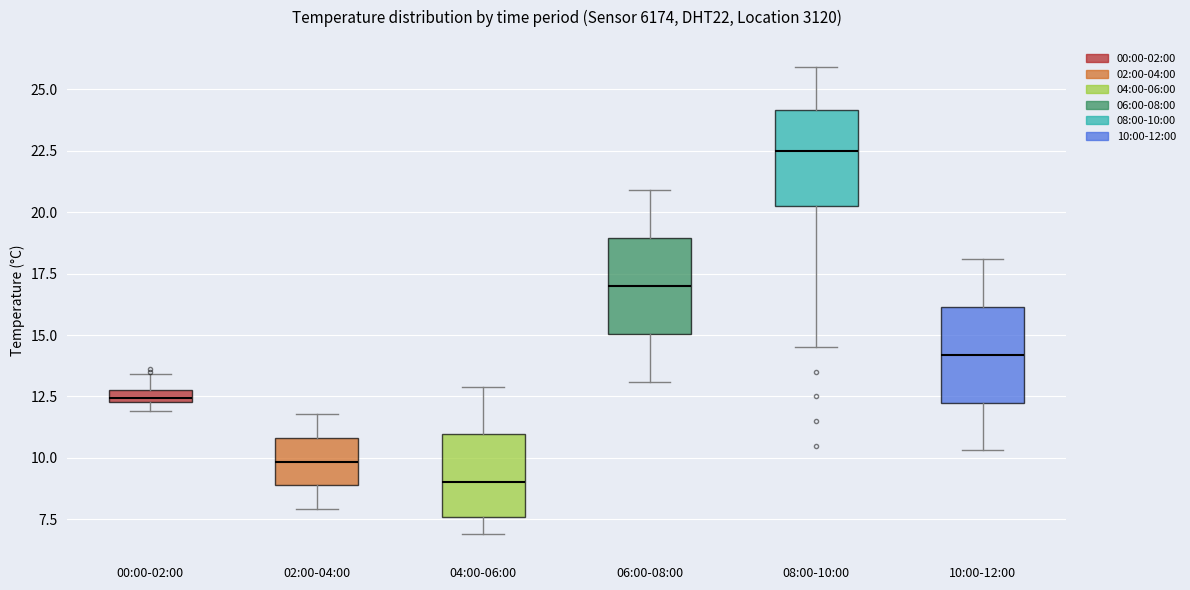

Where does the lower whisker of the box for 10:00-12:00 end on the y-axis? The values are not printed on the chart, so give them approximately, as read against the axis.

10.5